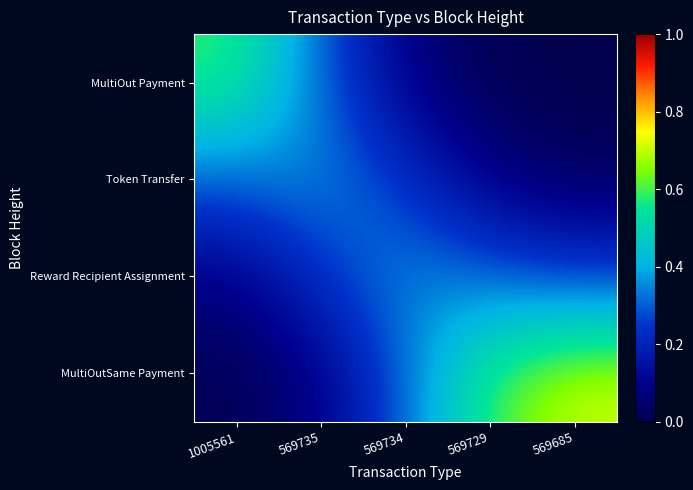

What is the spread (max minus min) of values at 569734?

0.3